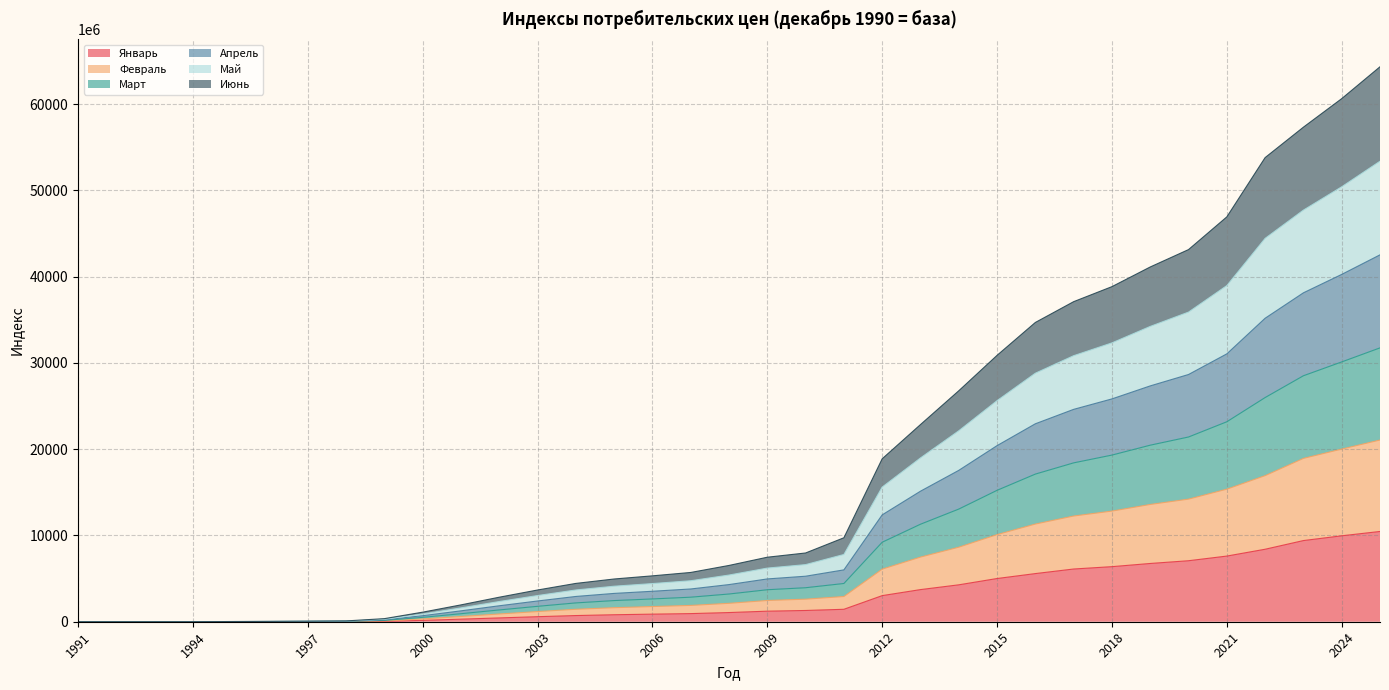

At which category is the sum across all series the highest?

2025